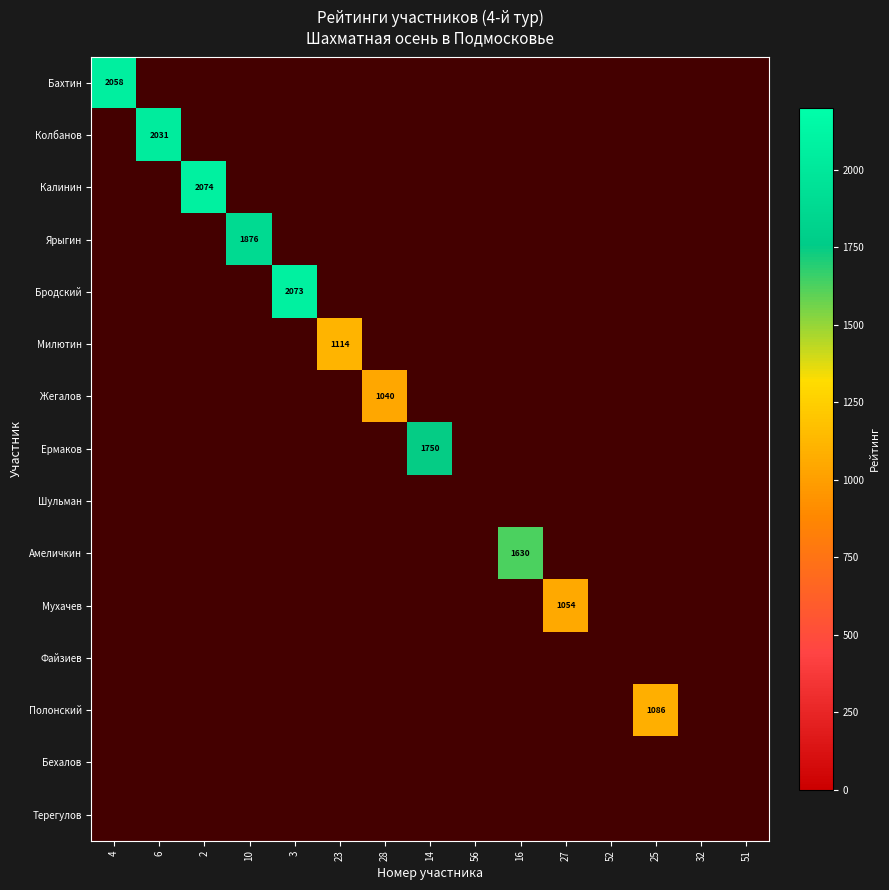

The Мухачев series shows 1054 at 27. True or false?

True